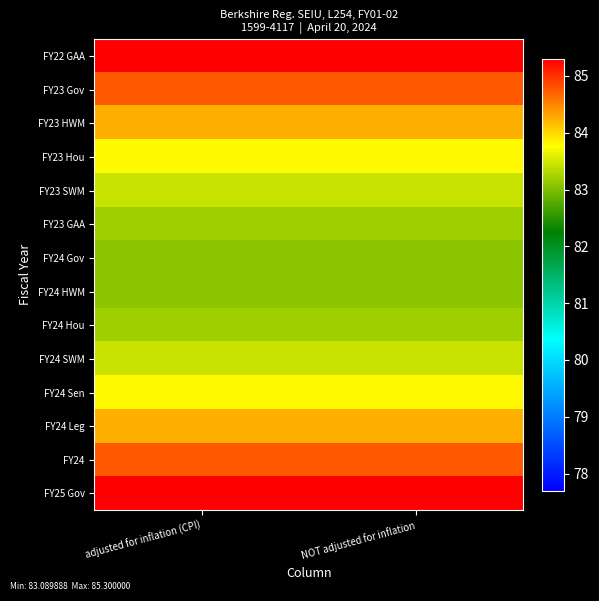

Reading right to left, what are all the values shown in this chart?

FY25 Gov: NOT adjusted for inflation=85.3	adjusted for inflation (CPI)=85.3
FY24: NOT adjusted for inflation=84.7	adjusted for inflation (CPI)=84.7
FY24 Leg: NOT adjusted for inflation=84.2	adjusted for inflation (CPI)=84.2
FY24 Sen: NOT adjusted for inflation=83.8	adjusted for inflation (CPI)=83.8
FY24 SWM: NOT adjusted for inflation=83.5	adjusted for inflation (CPI)=83.5
FY24 Hou: NOT adjusted for inflation=83.2	adjusted for inflation (CPI)=83.2
FY24 HWM: NOT adjusted for inflation=83.1	adjusted for inflation (CPI)=83.1
FY24 Gov: NOT adjusted for inflation=83.1	adjusted for inflation (CPI)=83.1
FY23 GAA: NOT adjusted for inflation=83.2	adjusted for inflation (CPI)=83.2
FY23 SWM: NOT adjusted for inflation=83.5	adjusted for inflation (CPI)=83.5
FY23 Hou: NOT adjusted for inflation=83.8	adjusted for inflation (CPI)=83.8
FY23 HWM: NOT adjusted for inflation=84.2	adjusted for inflation (CPI)=84.2
FY23 Gov: NOT adjusted for inflation=84.7	adjusted for inflation (CPI)=84.7
FY22 GAA: NOT adjusted for inflation=85.3	adjusted for inflation (CPI)=85.3